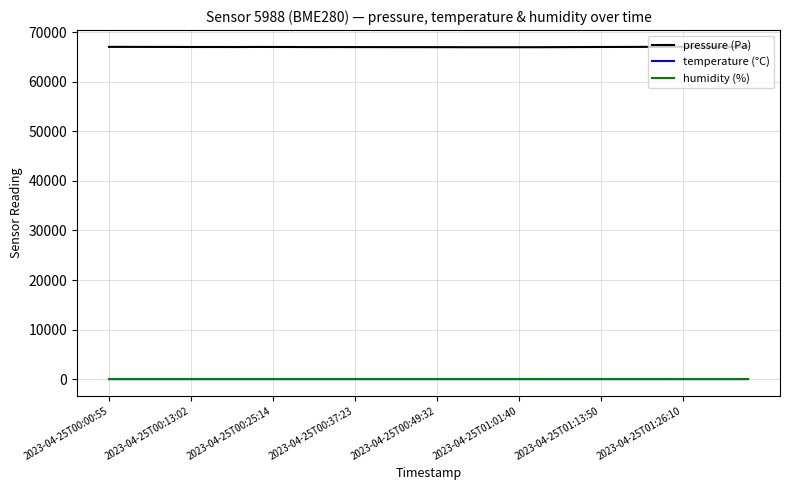

What is the maximum value for humidity (%)?

100.0